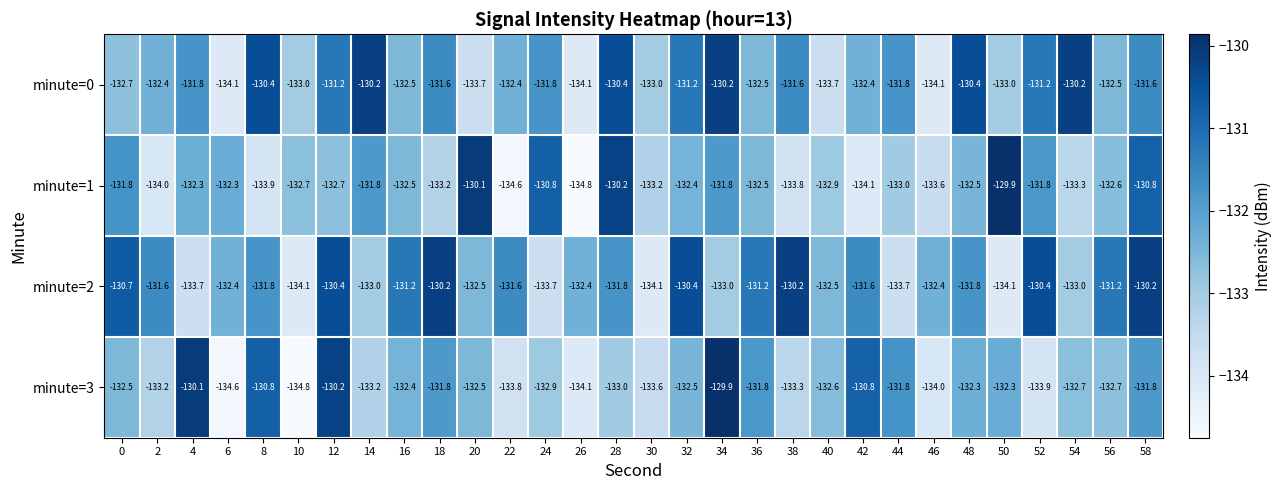

At 8, list the series in order from largest to smallest.

minute=0, minute=3, minute=2, minute=1